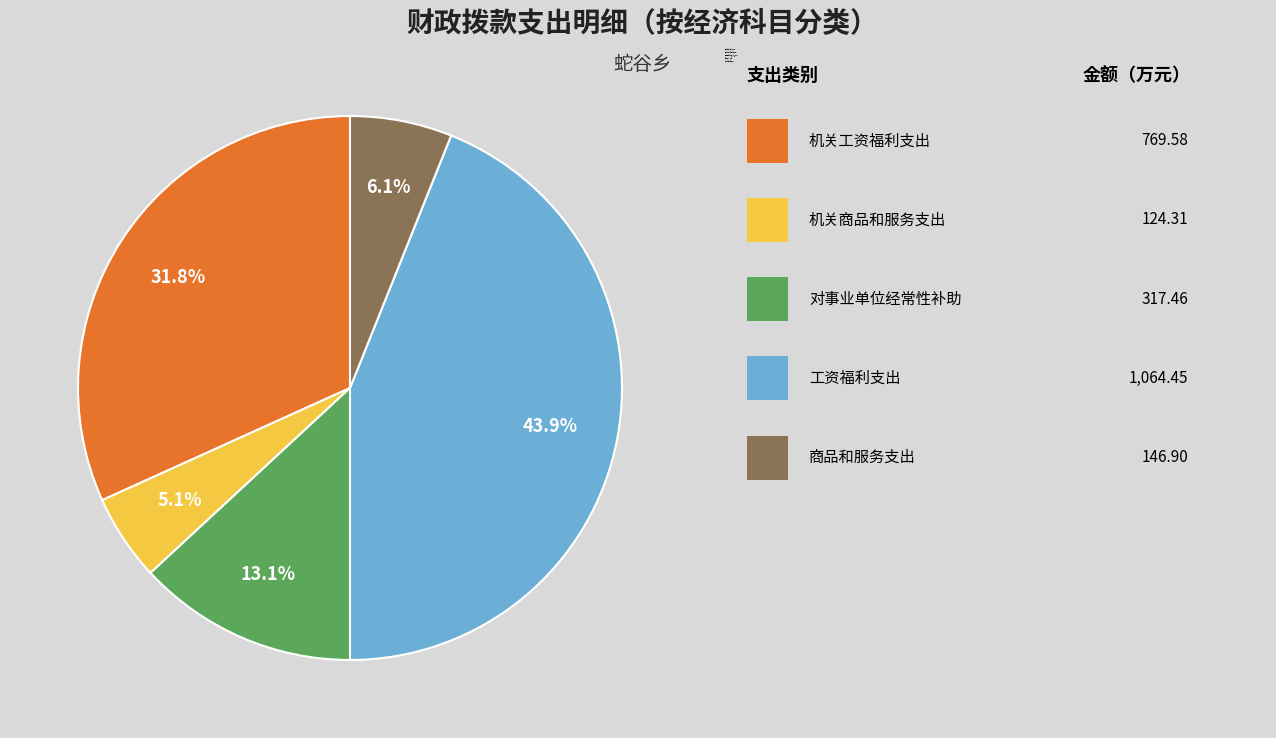

Is it true that 对事业单位经常性补助 is 25% of the pie?

False